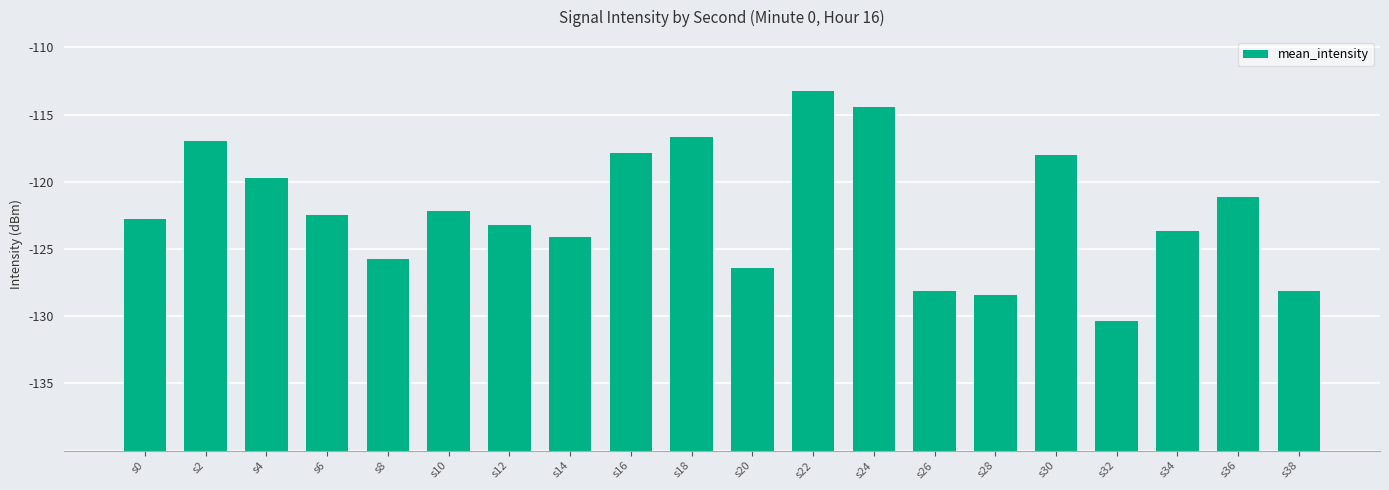

What is the difference between the values at s20 and s34?

2.8